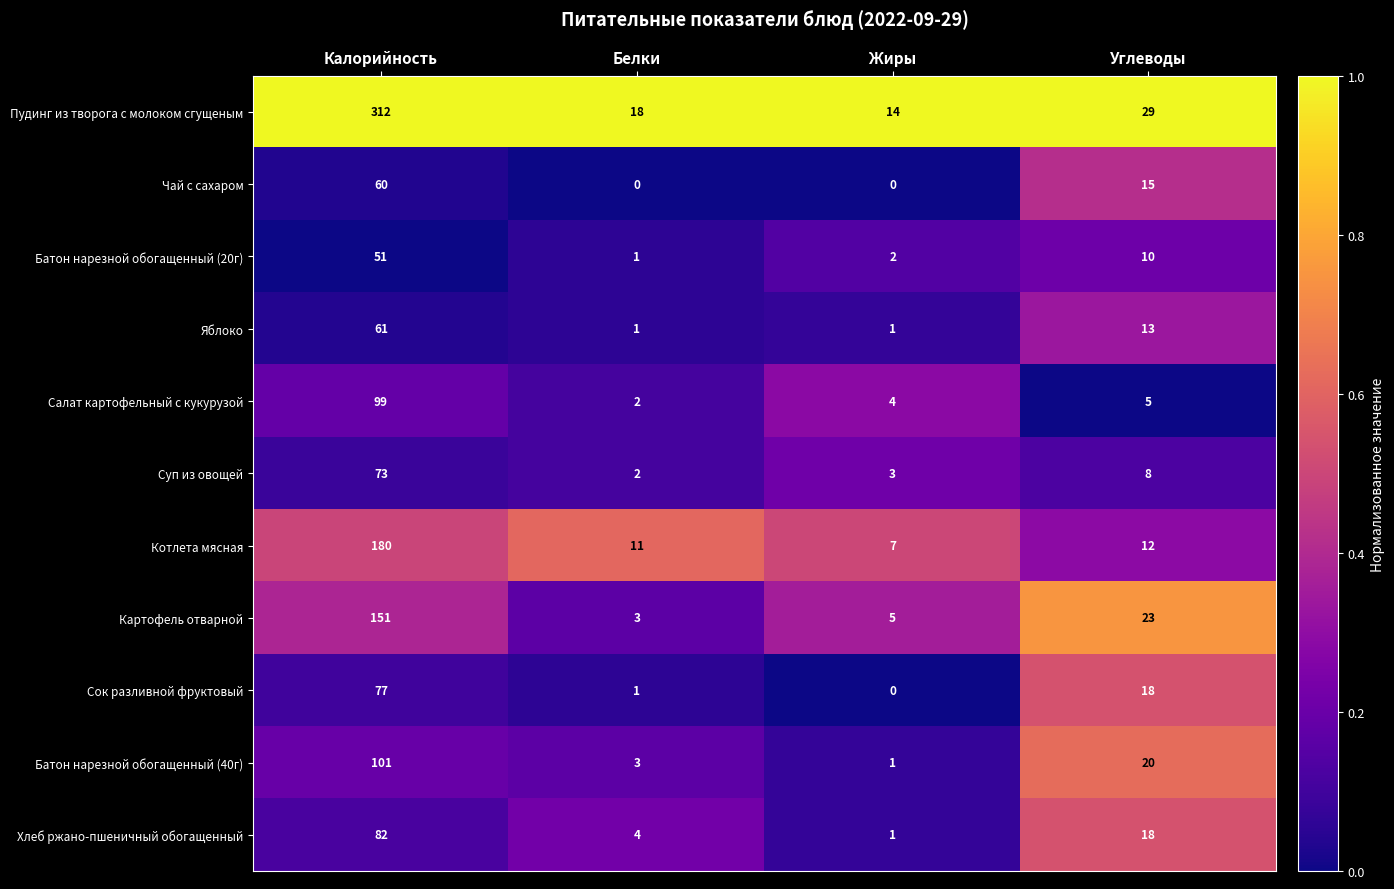

How many data points does each series have?

4